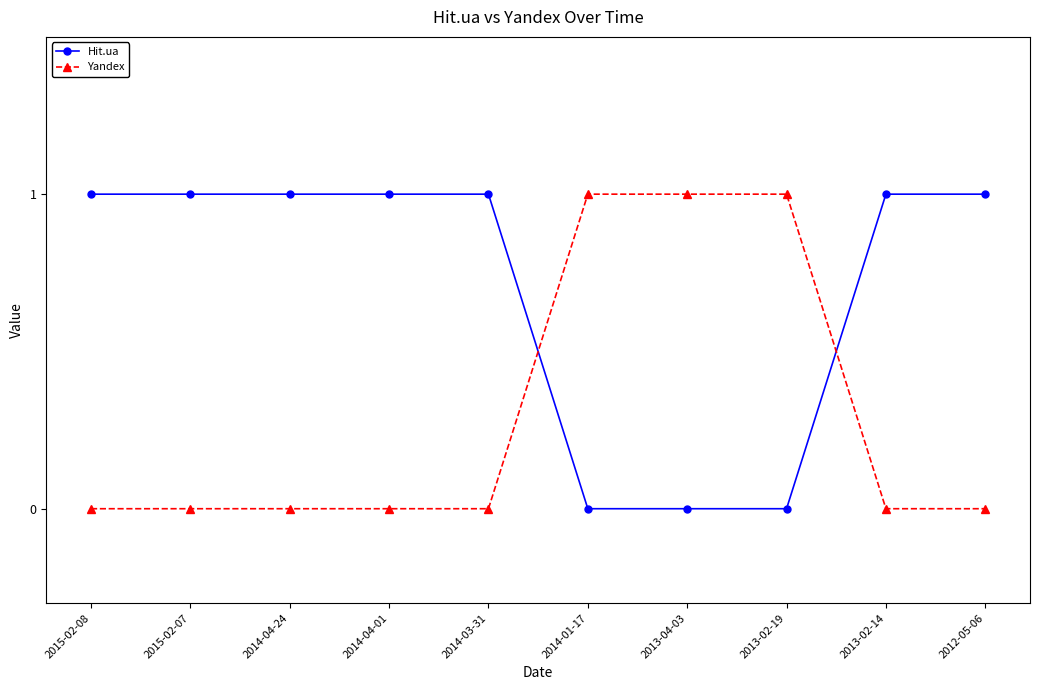

Which series has the largest total across all categories?

Hit.ua